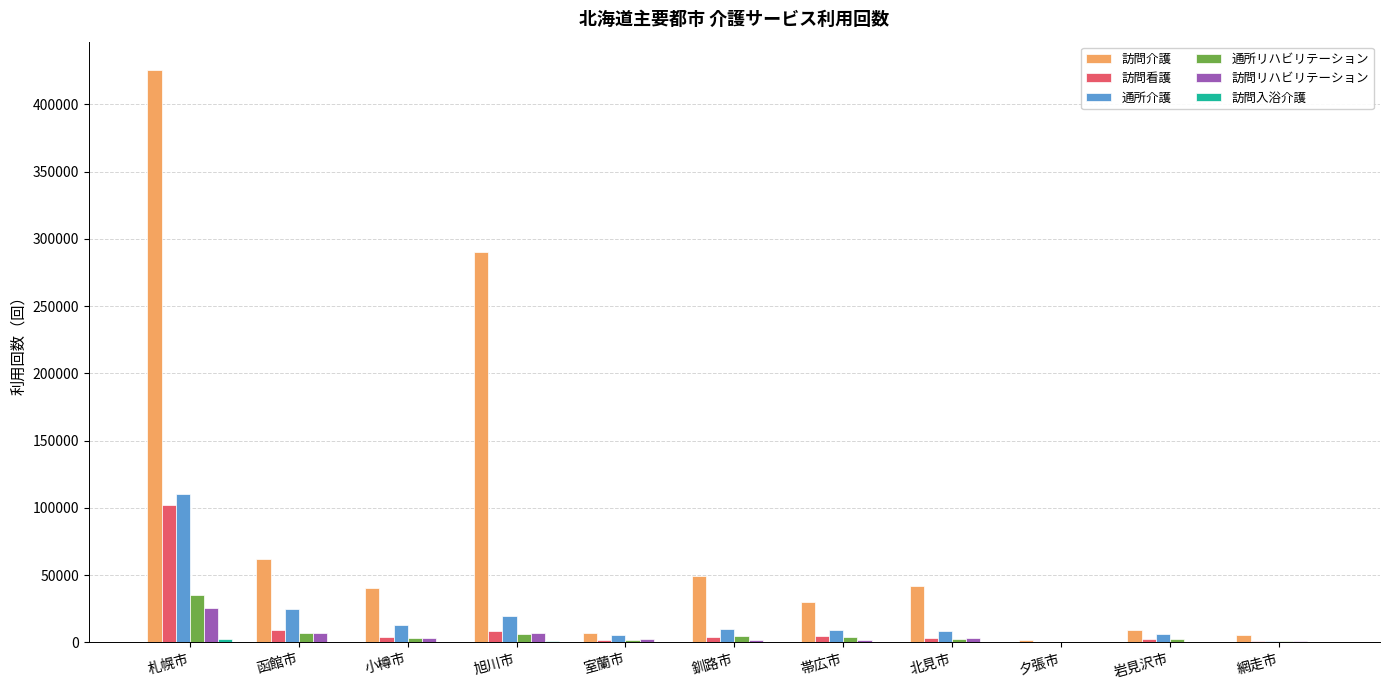

Which series has the largest total across all categories?

訪問介護